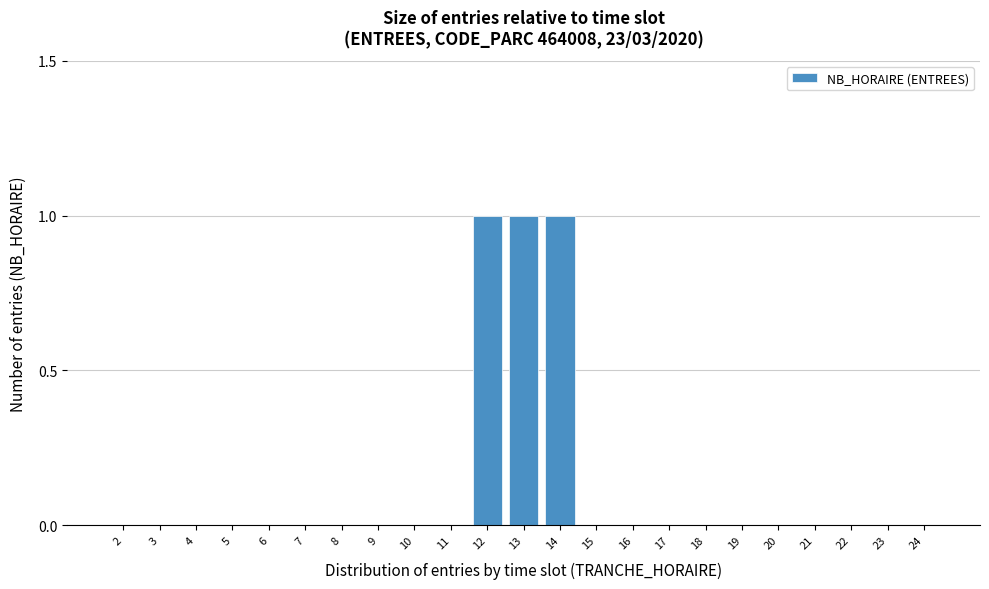

Reading left to right, list all the values displayed in this chart.

2=0	3=0	4=0	5=0	6=0	7=0	8=0	9=0	10=0	11=0	12=1	13=1	14=1	15=0	16=0	17=0	18=0	19=0	20=0	21=0	22=0	23=0	24=0